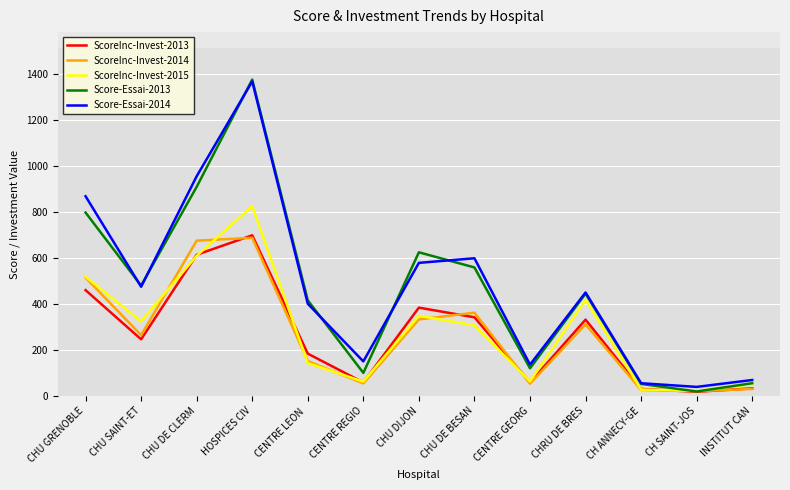

True or false: Score-Essai-2014 and ScoreInc-Invest-2014 cross at least once.

False